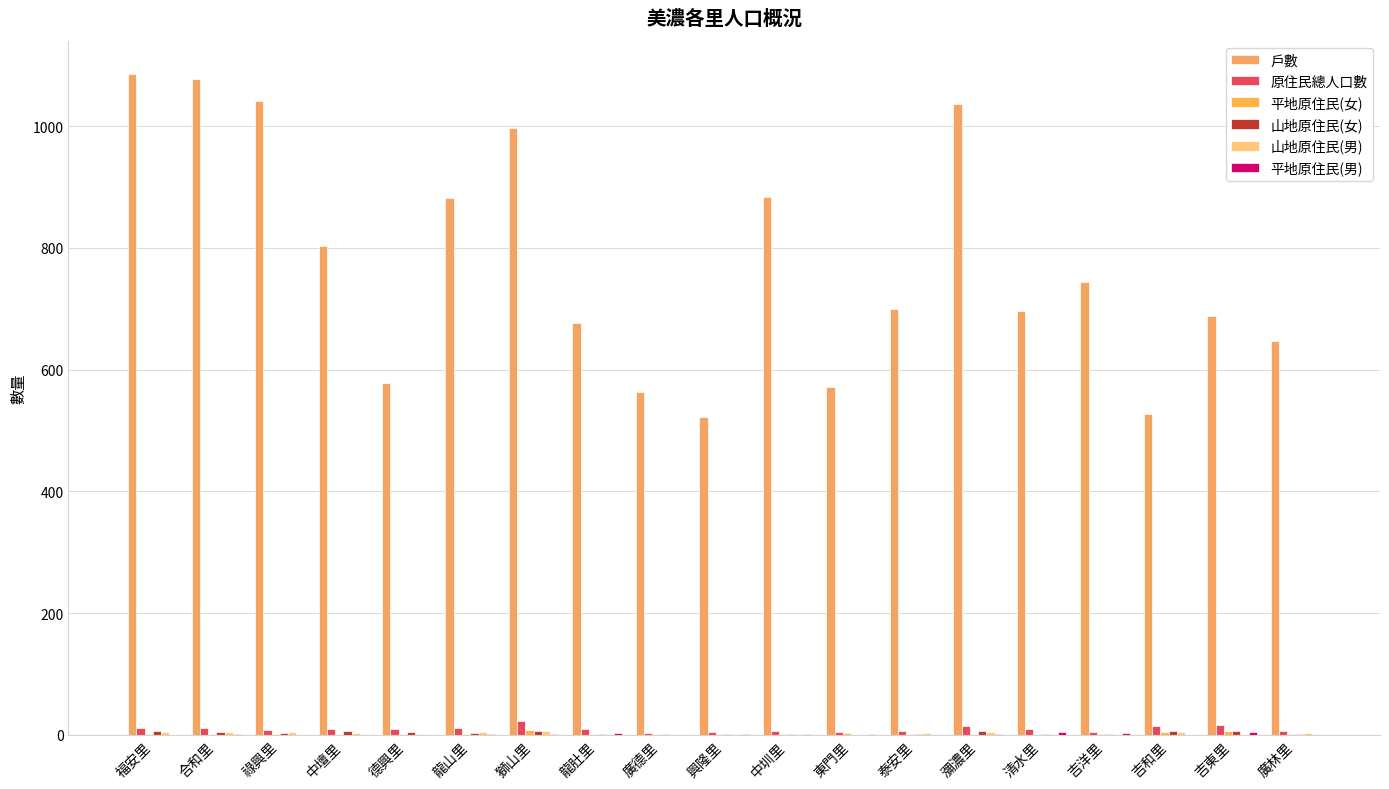

Between 廣德里 and 廣林里, which is larger?

廣林里